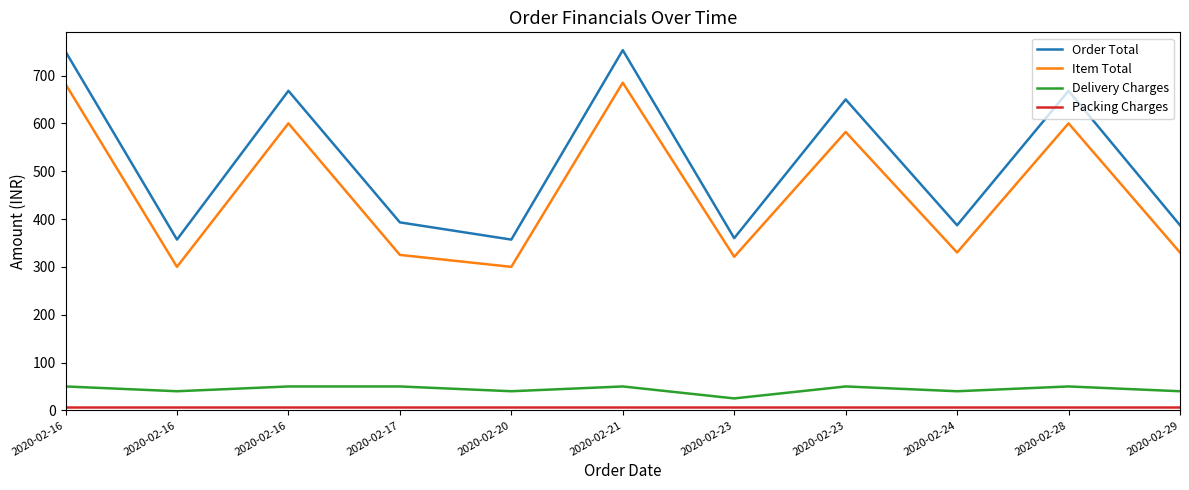

Which category has the lowest value across all series?

2020-02-16